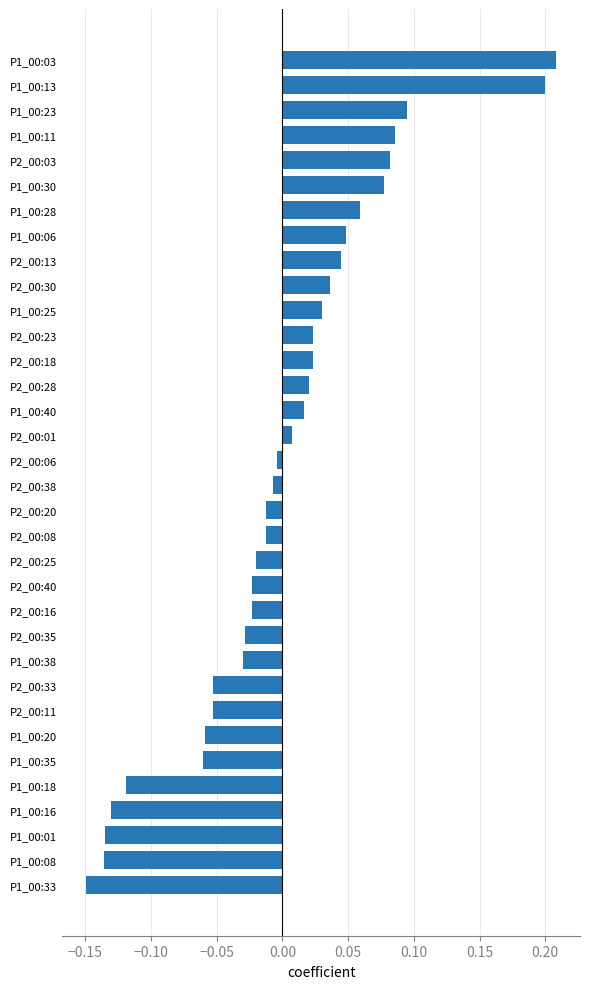

Which label corresponds to the smallest value in the chart?

P1_00:33